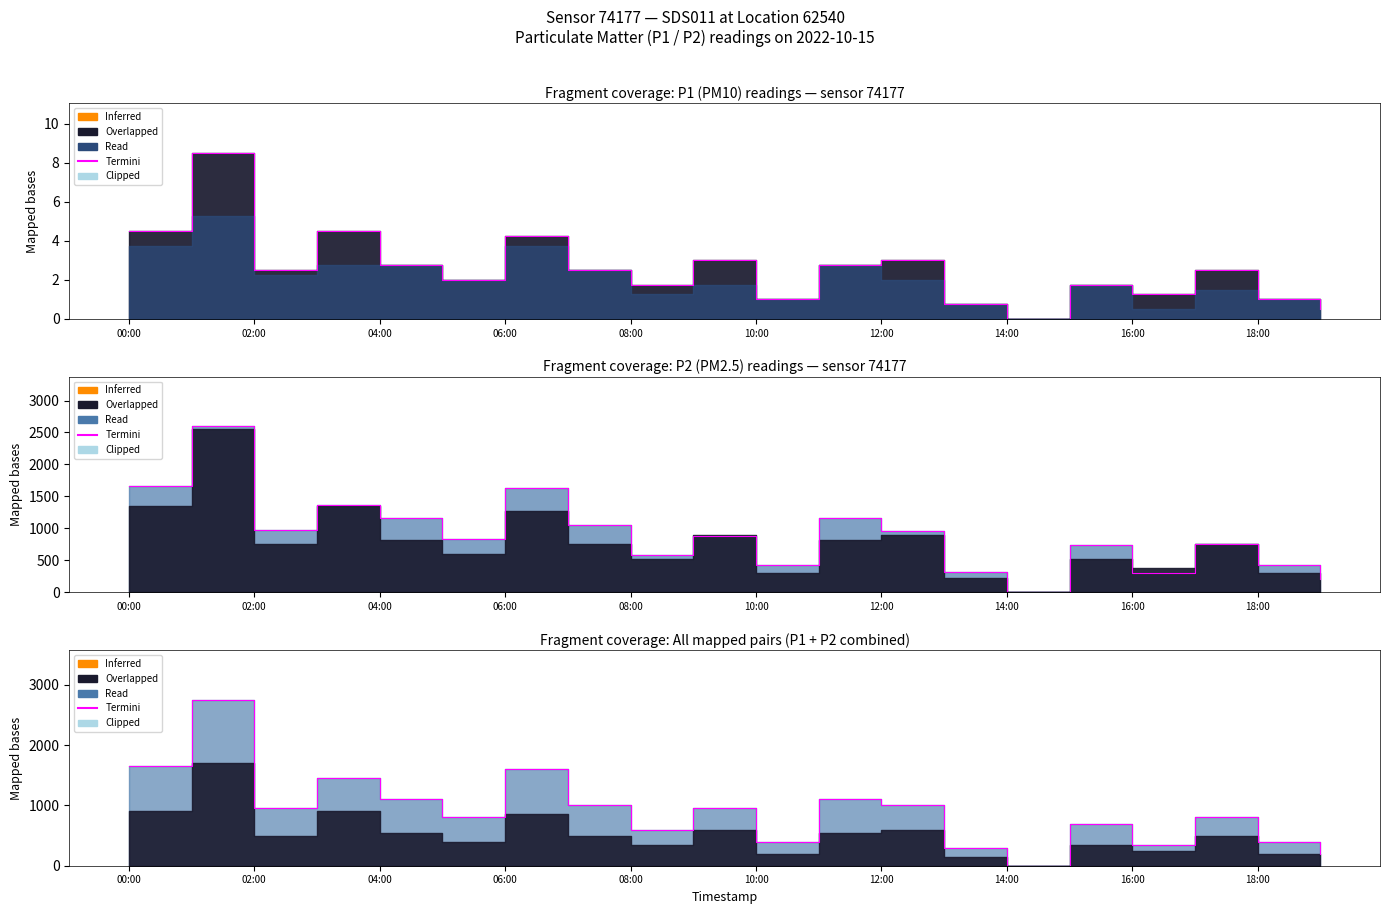

What is the average value?

905